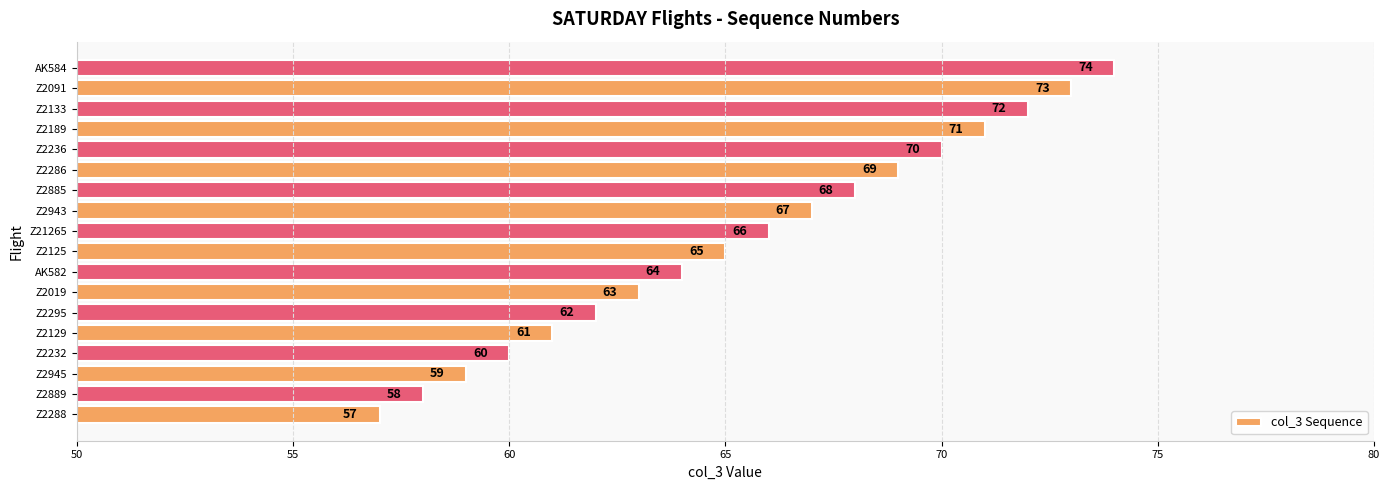

The chart shows a value of 96 at Z2091. True or false?

False